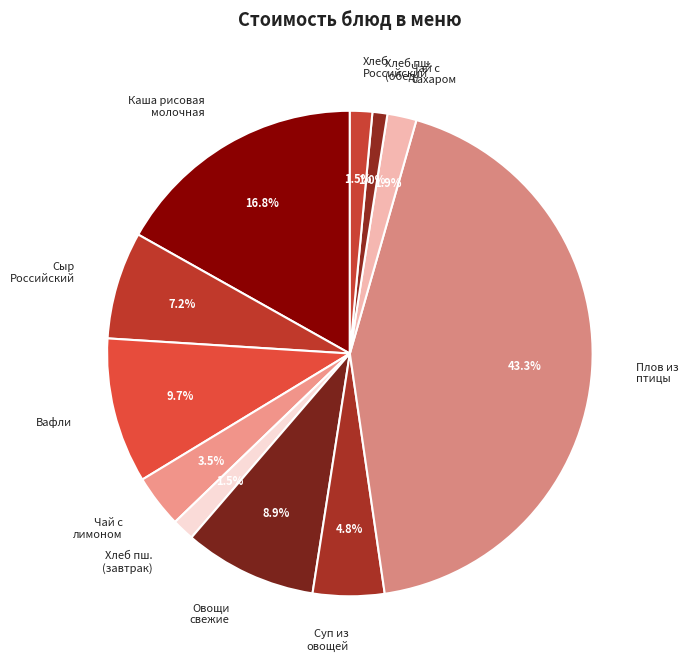

What portion of the pie excludes Каша рисовая молочная?

83.2%